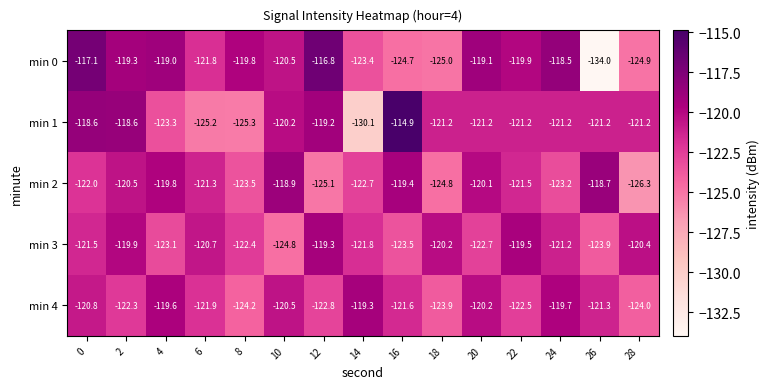

Which label corresponds to the largest value in the chart?

16